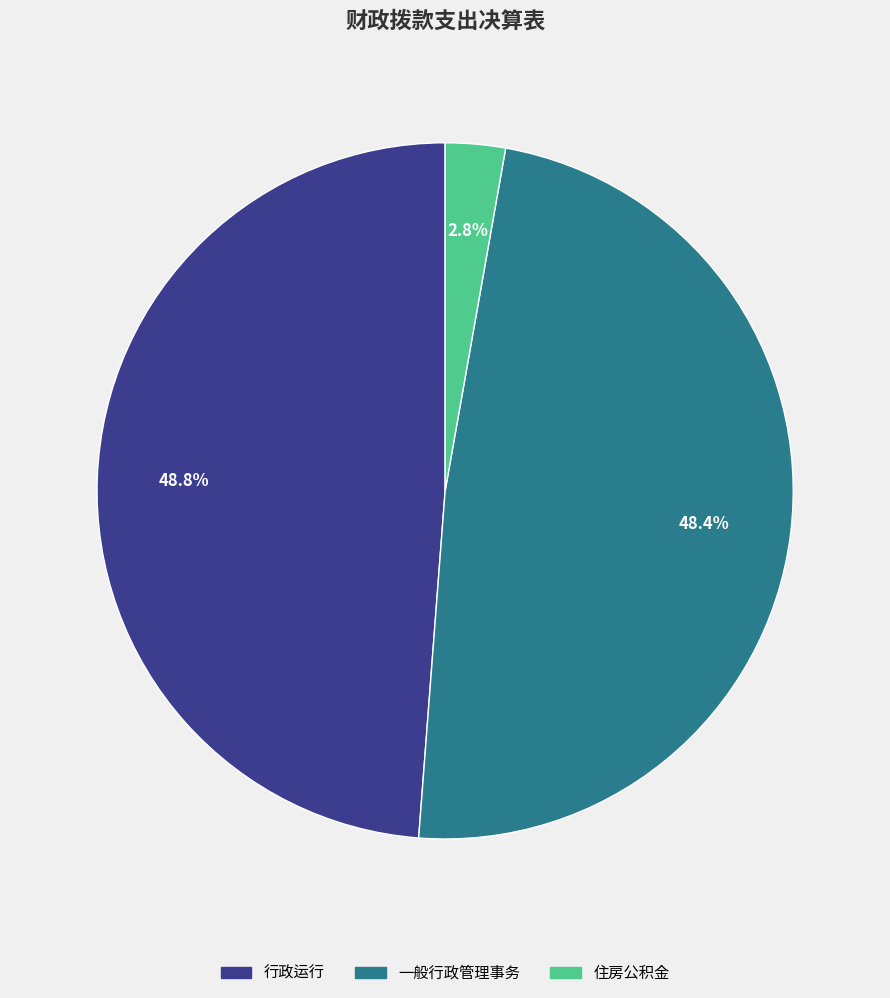

What percentage is the 一般行政管理事务 slice, to the nearest percent?

48%